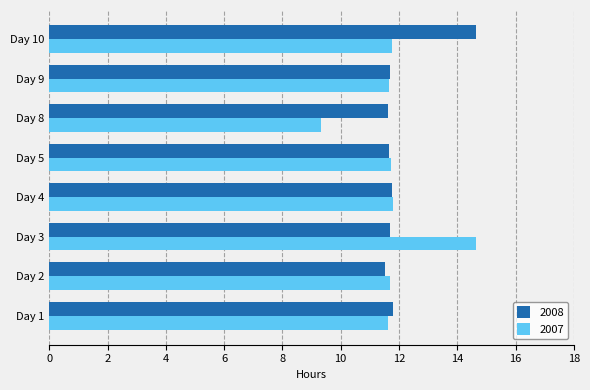

The value of 2007 at Day 5 is 20.4. True or false?

False